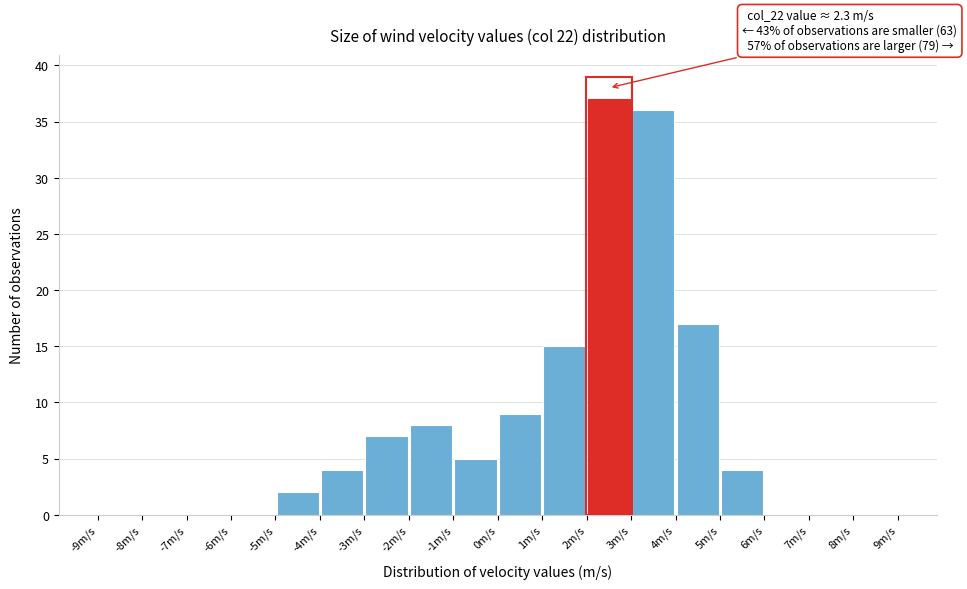

Which range on the x-axis has the tallest bar?

2 to 3